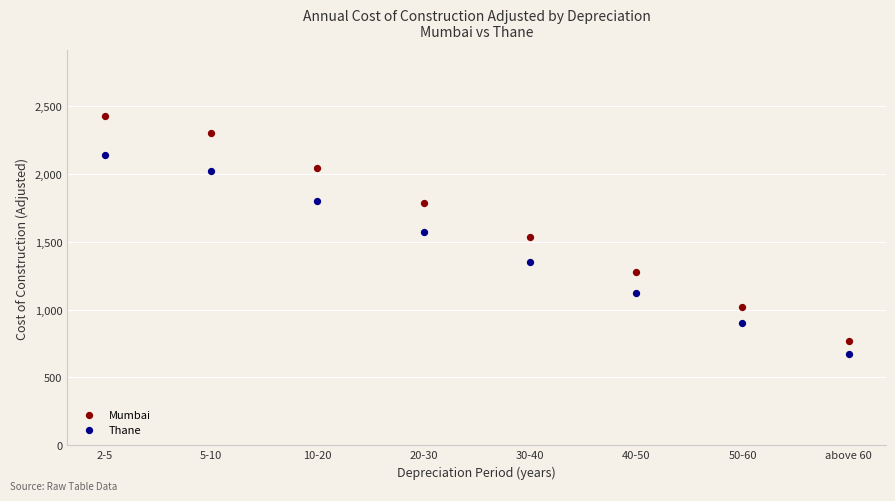

Which series contains the highest Y value?

Mumbai